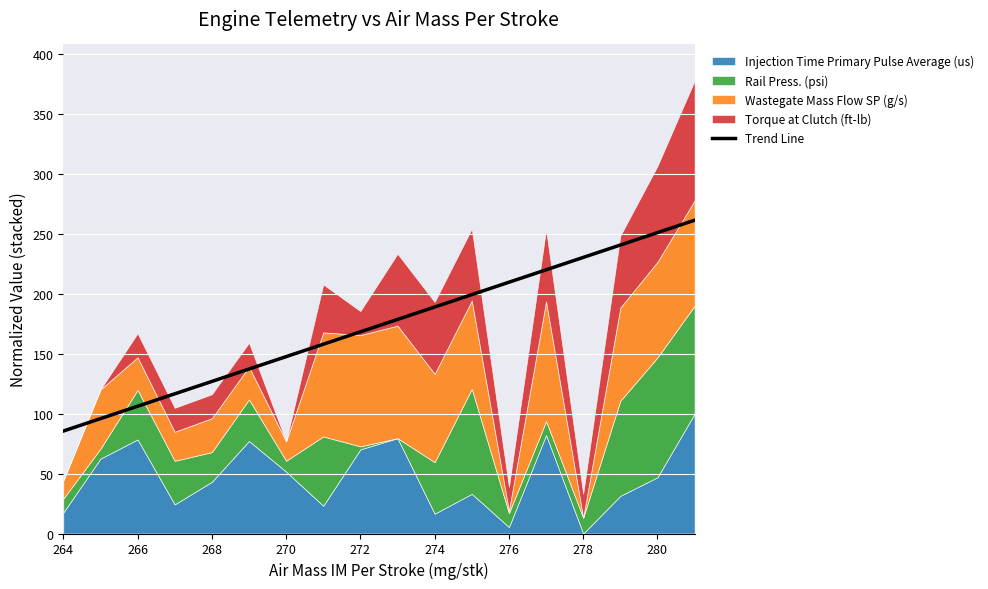

Is it true that Trend Line equals 189.0 at 274?

True